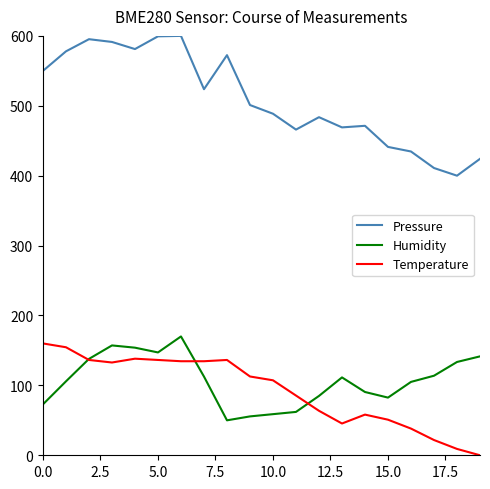

What is the maximum value for Humidity?

170.0